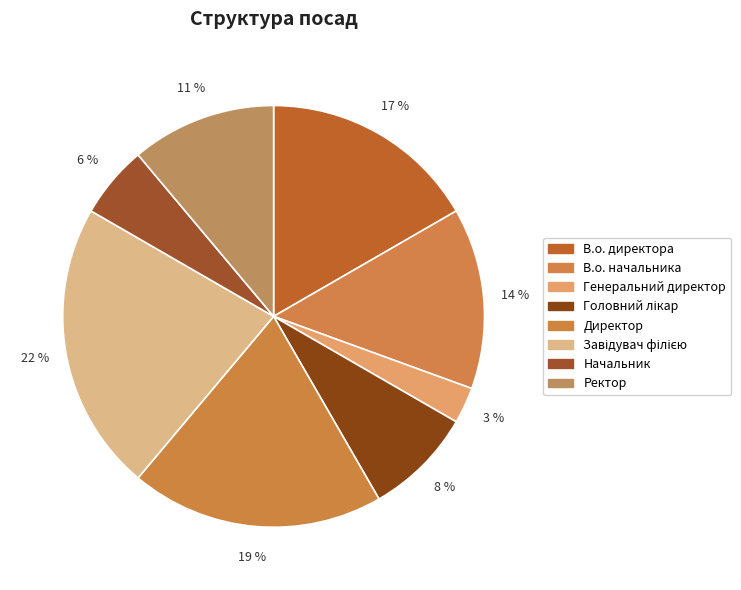

What percentage is the Директор slice, to the nearest percent?

19%